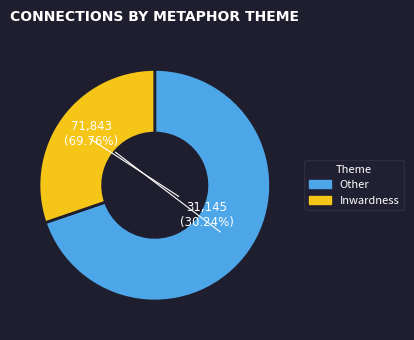

Is there any slice that represents more than half of the pie?

Yes